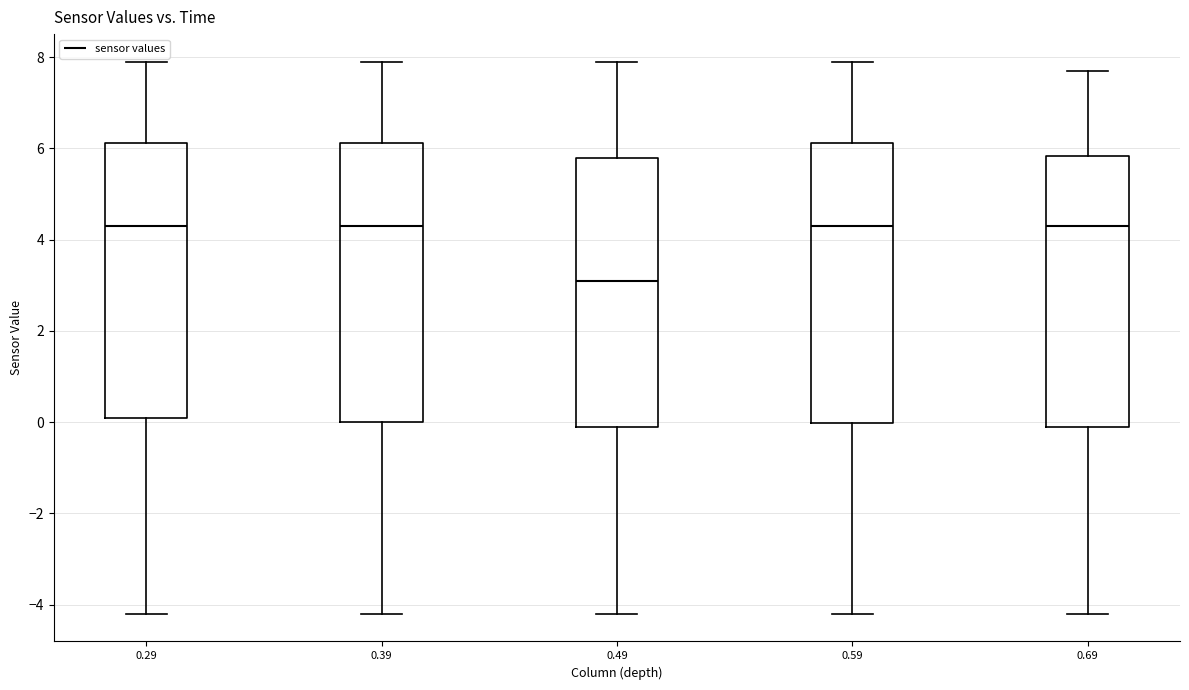

Reading left to right, transcribe this box plot: for each box, give where its median line is, the range the box spans, and where its two whiskers end, as read against the y-axis. The values are not printed on the chart, so give them approximately, as read against the axis.

0.29: median 4.4, box 0.2 to 6.2, whiskers -4.2 to 8.0
0.39: median 4.4, box 0.0 to 6.2, whiskers -4.2 to 8.0
0.49: median 3.2, box 0.0 to 5.8, whiskers -4.2 to 8.0
0.59: median 4.4, box 0.0 to 6.2, whiskers -4.2 to 8.0
0.69: median 4.4, box 0.0 to 5.8, whiskers -4.2 to 7.8